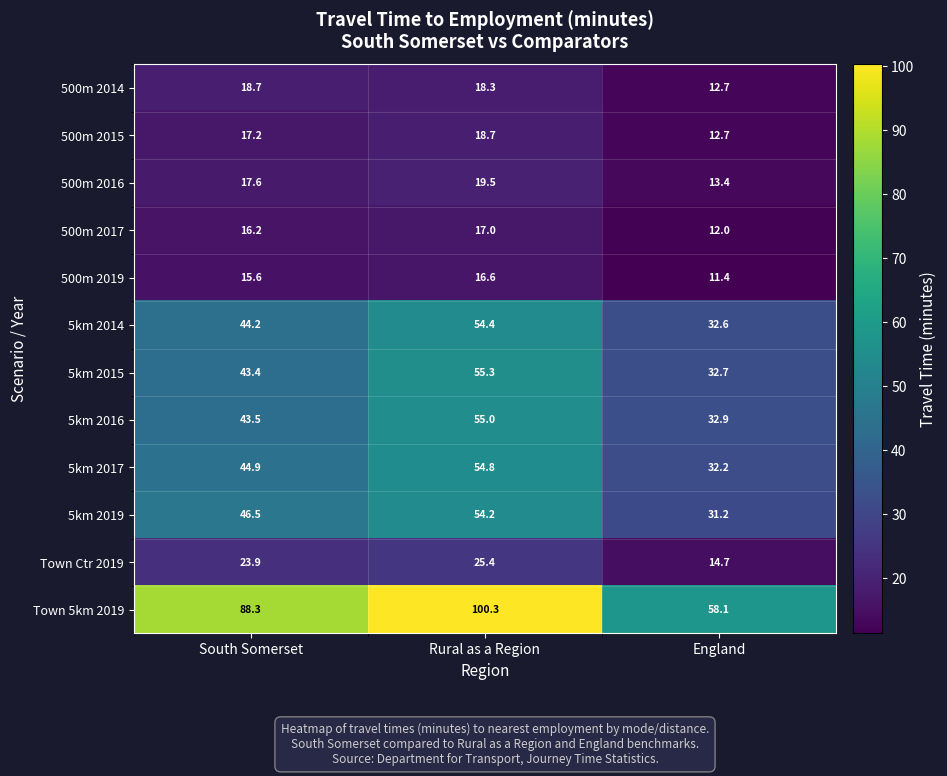

How many distinct data groups are displayed?

12